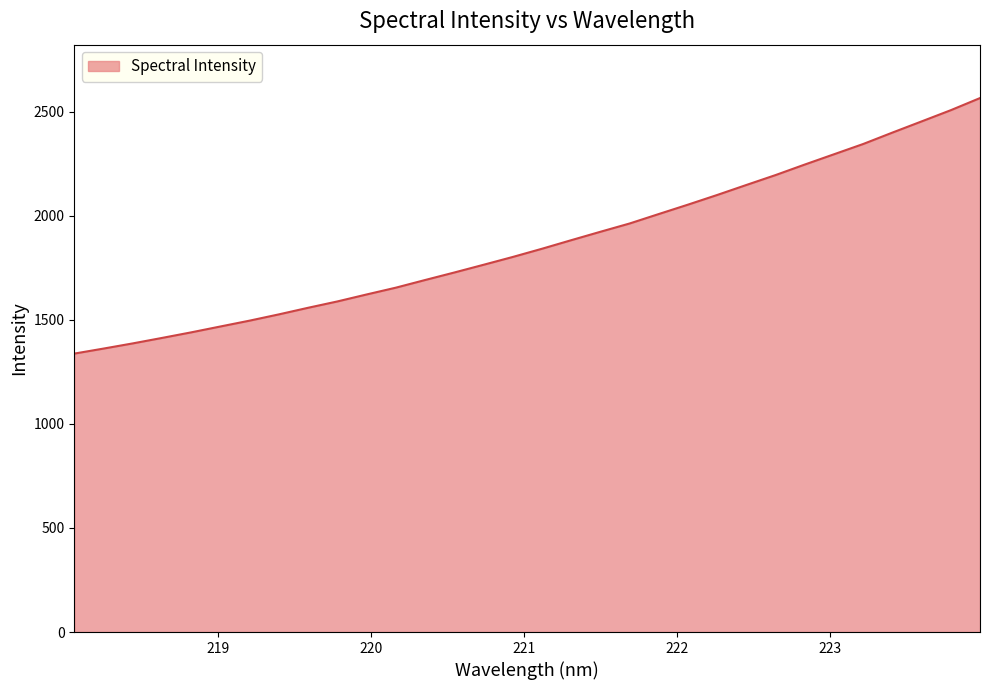

What is the difference between the maximum and minimum values?

1227.3